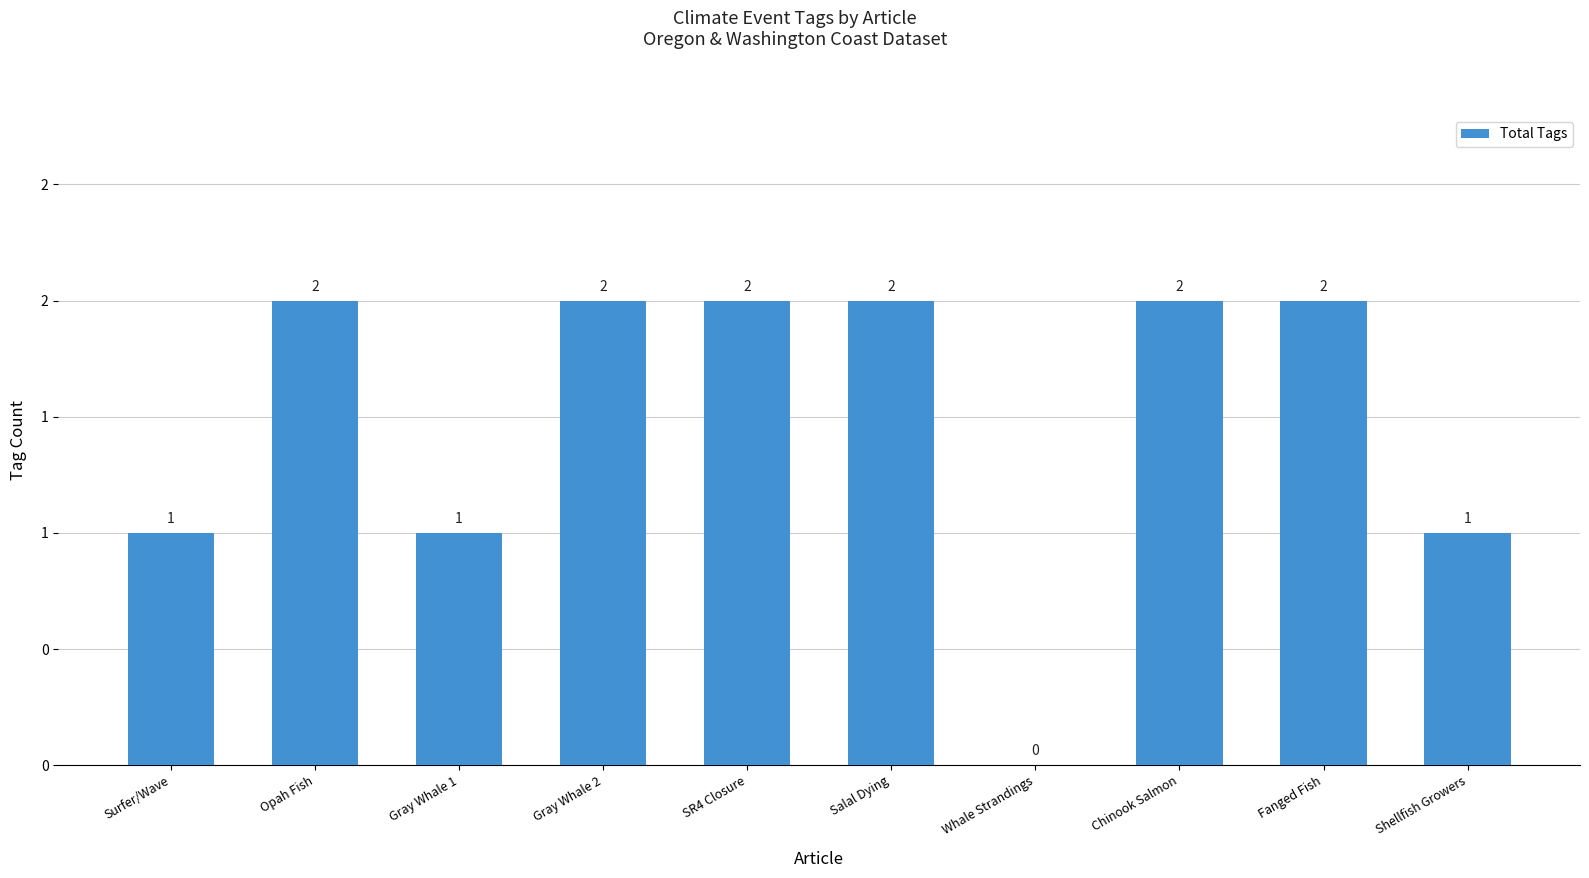

What is the label of the 6th bar from the left?

Salal Dying